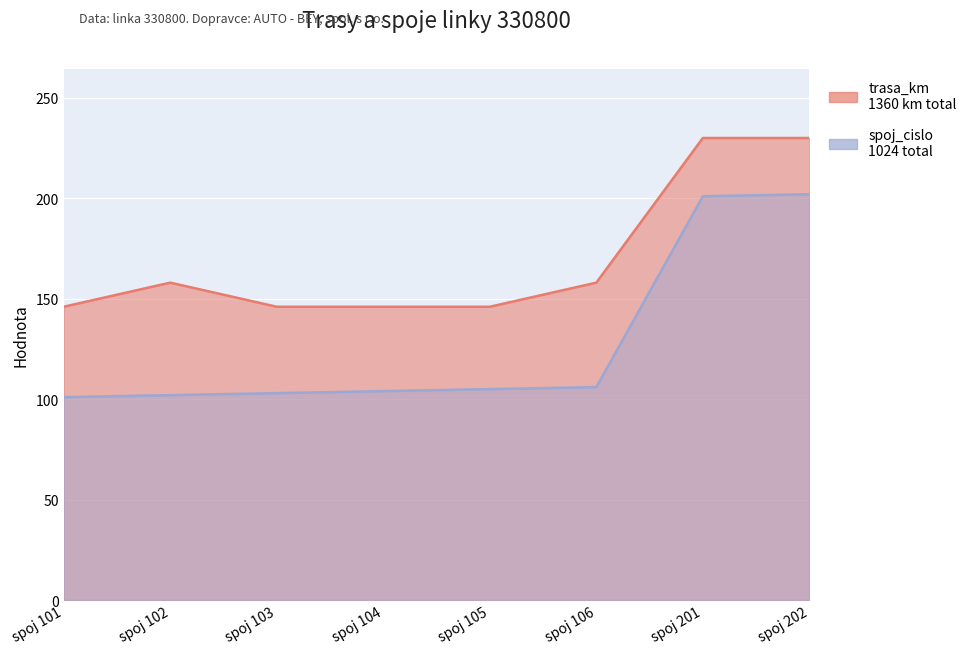

What are all the series names shown in the legend?

trasa_km, spoj_cislo